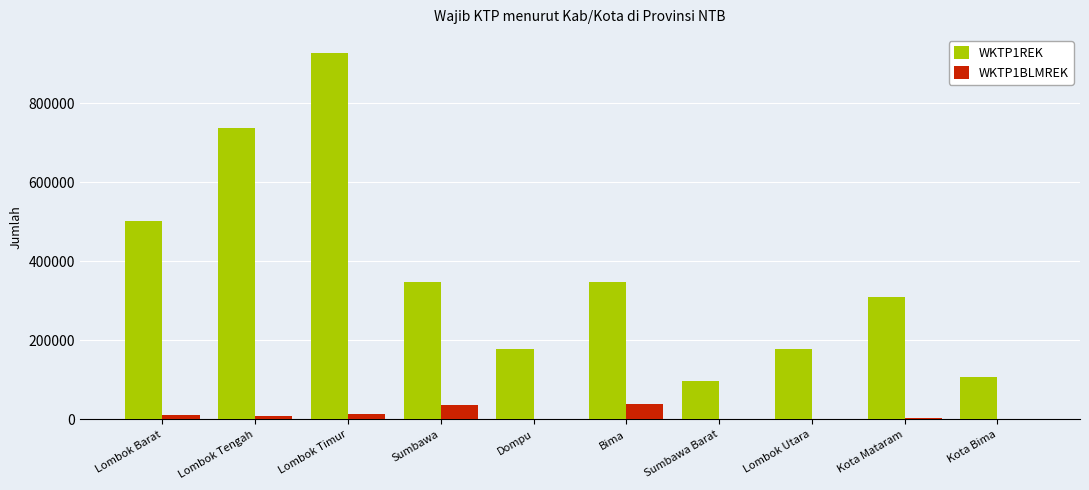

Is it true that WKTP1REK equals 487586 at Lombok Tengah?

False